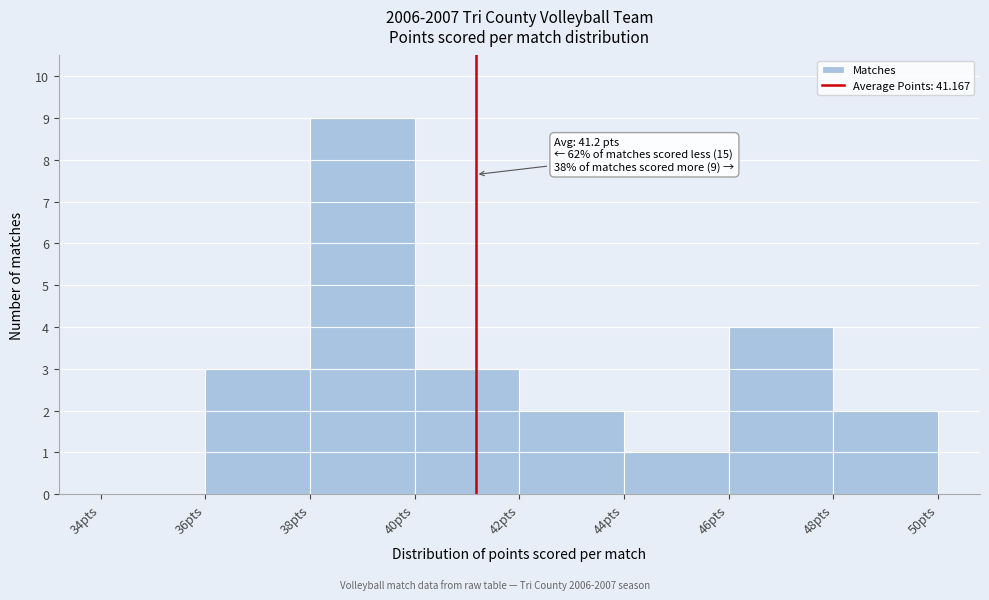

Over which range of the x-axis is the bar tallest?

38 to 40